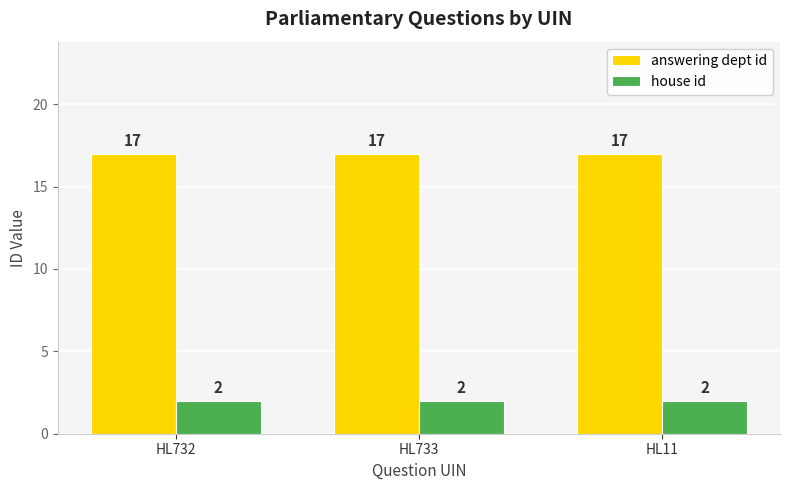

Reading right to left, extract all data points from this chart.

answering dept id: HL11=17	HL733=17	HL732=17
house id: HL11=2	HL733=2	HL732=2